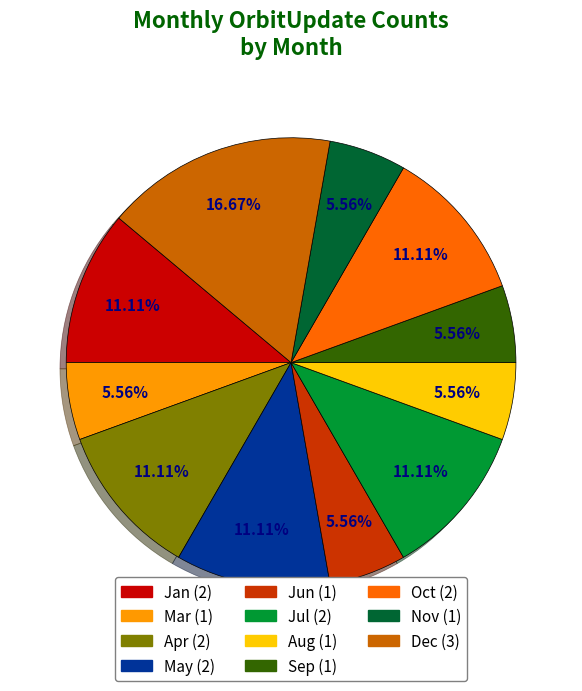

Does any single category account for the majority?

No